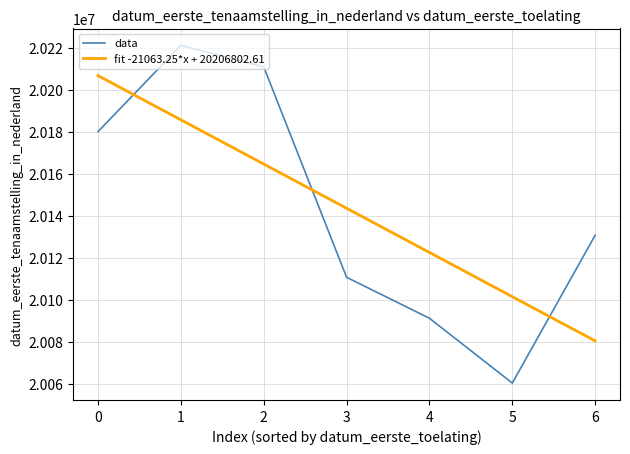

The value of fit -21063.25*x + 20206802.61 at 0 is 35157077.3. True or false?

False